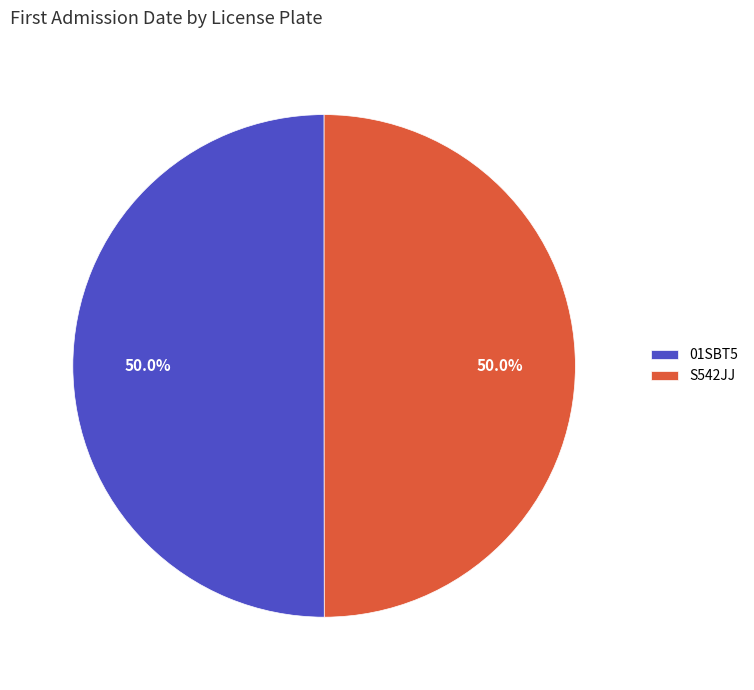

Is the sum of S542JJ and 01SBT5 greater than half?

Yes